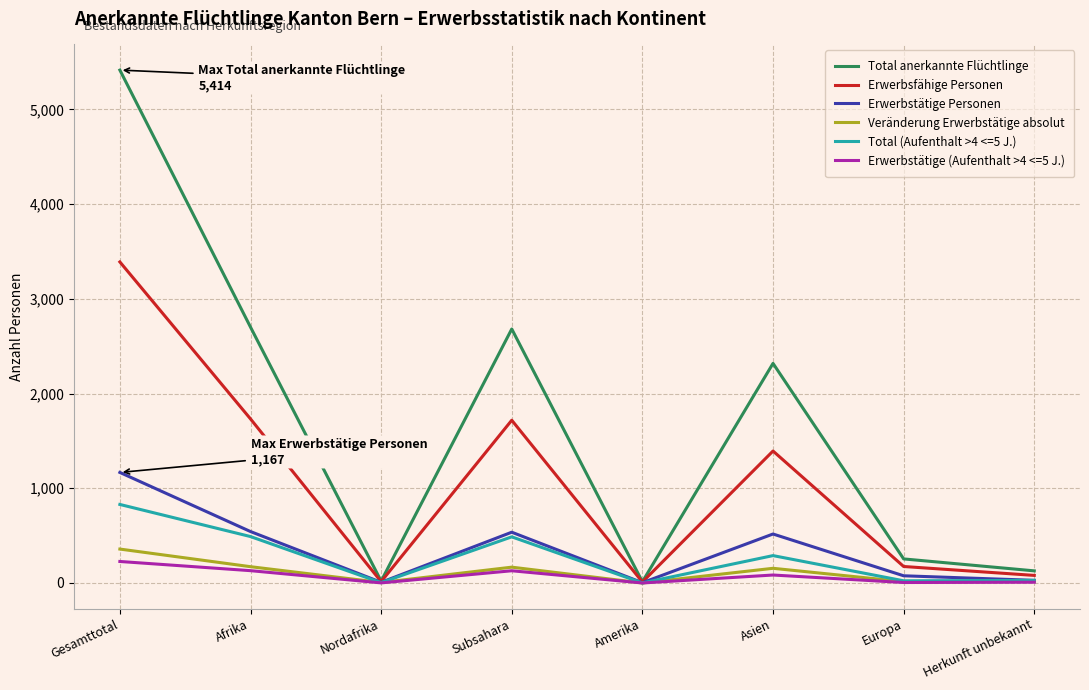

True or false: Erwerbstätige Personen has more than 1 points higher than both neighbors.

True